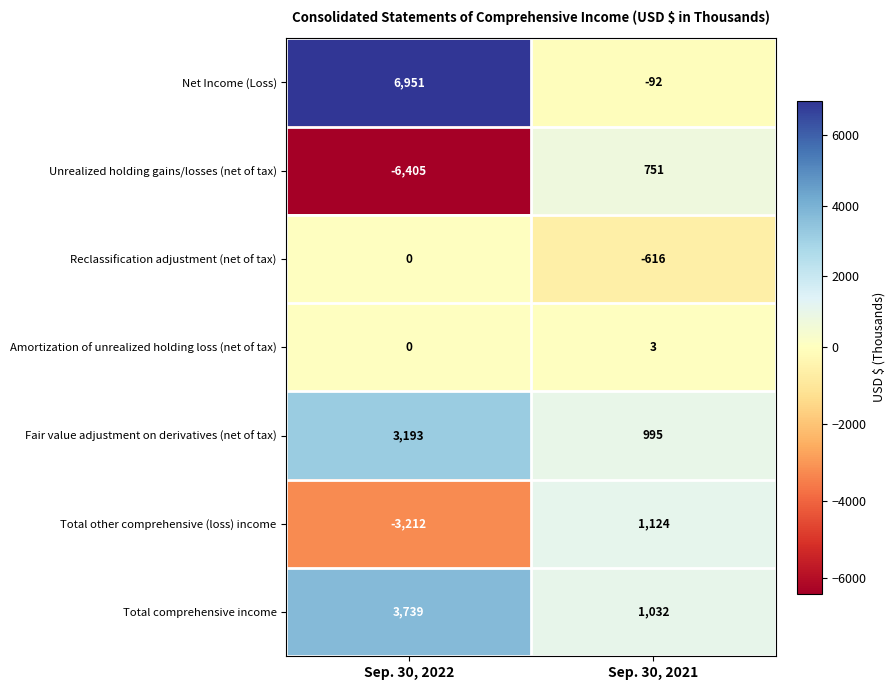

What is the maximum value shown in the chart?

6951